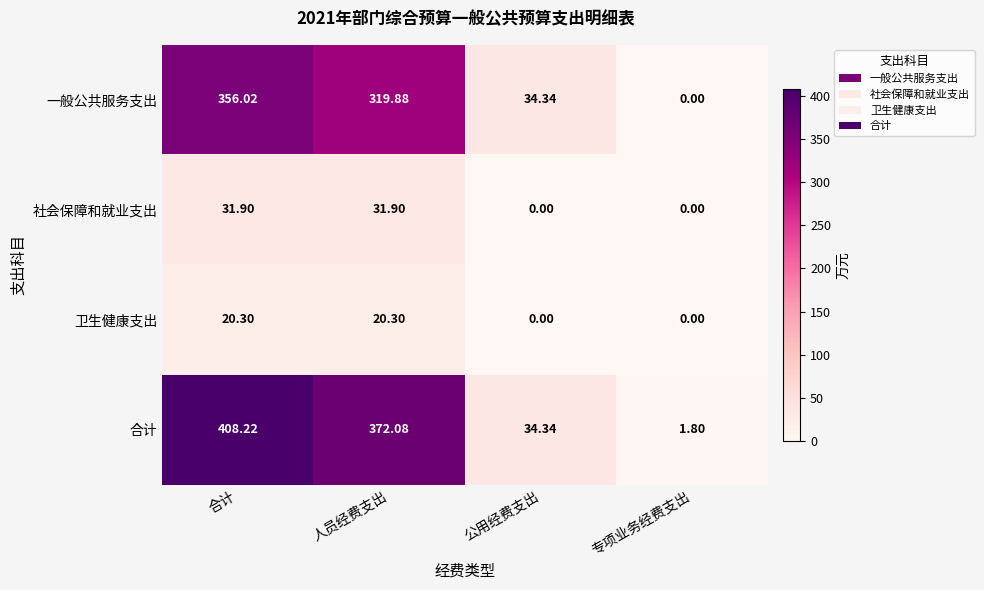

Which category has the highest value across all series?

合计